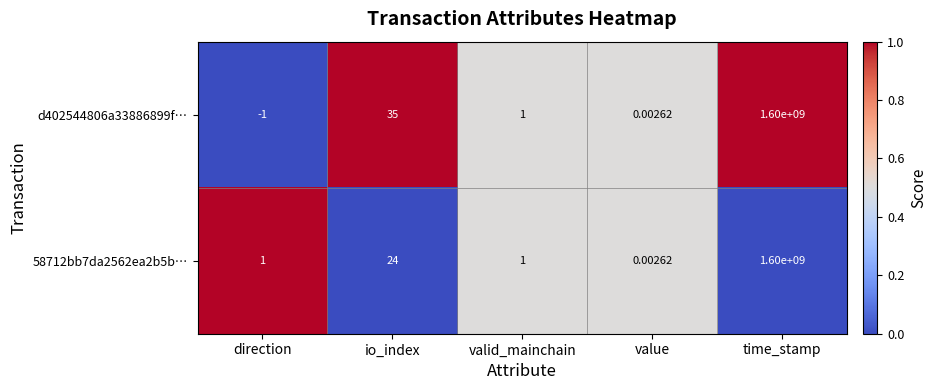

Rank the categories by d402544806a33886899f… value from highest to lowest.

time_stamp, io_index, valid_mainchain, value, direction